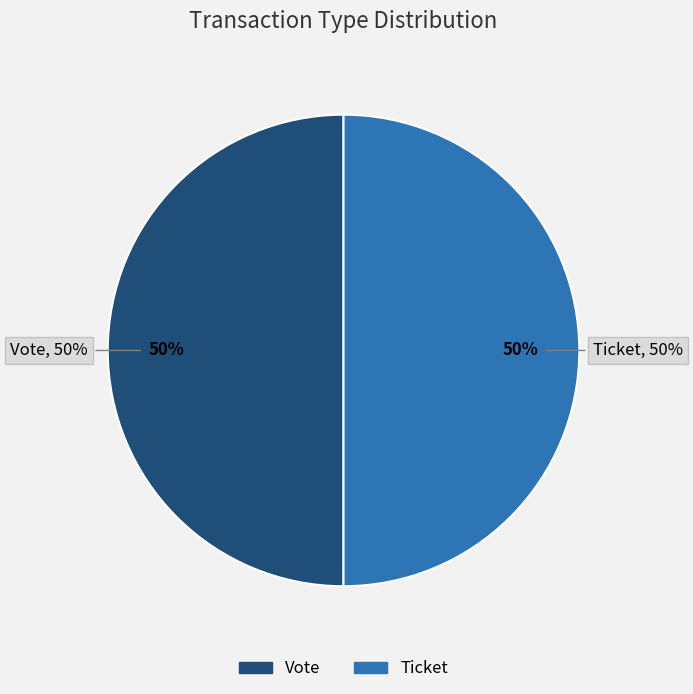

Which category has the biggest portion of the pie?

Vote